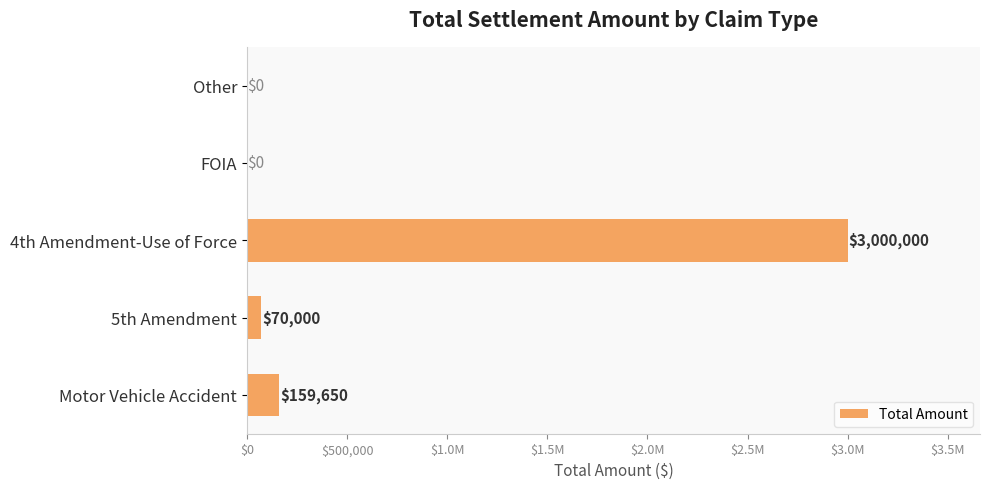

Are the bars horizontal?

Yes